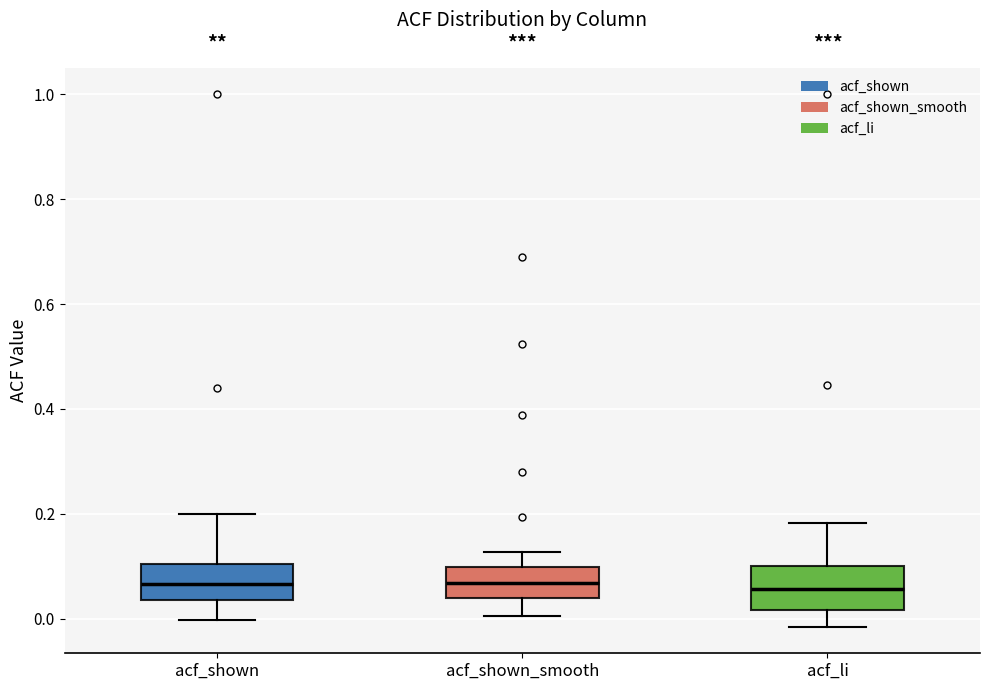

Where does the upper whisker of the box for acf_shown_smooth end on the y-axis? The values are not printed on the chart, so give them approximately, as read against the axis.

0.12